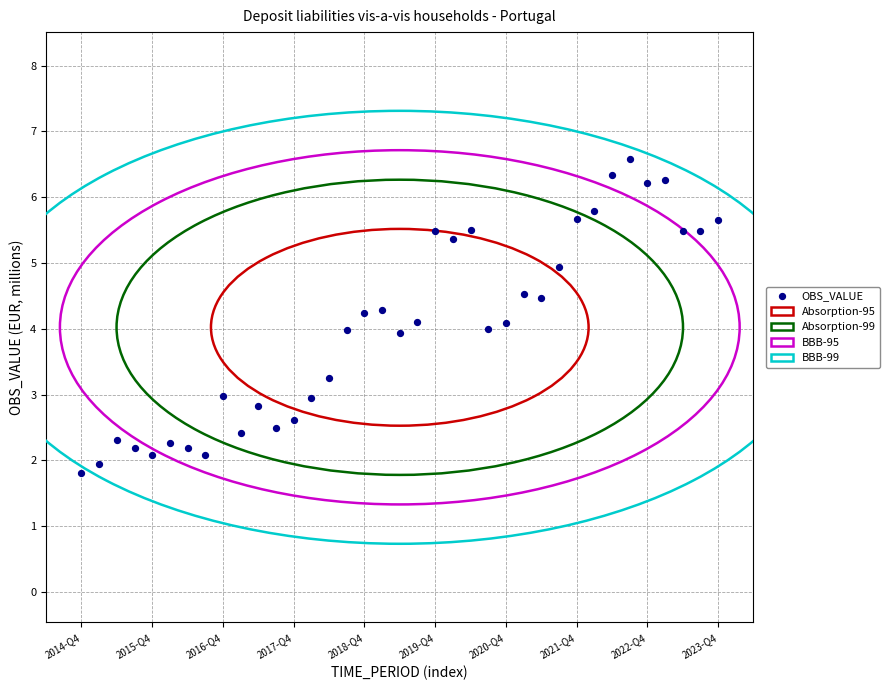

What is the range of Y values (max minus min)?

4.8